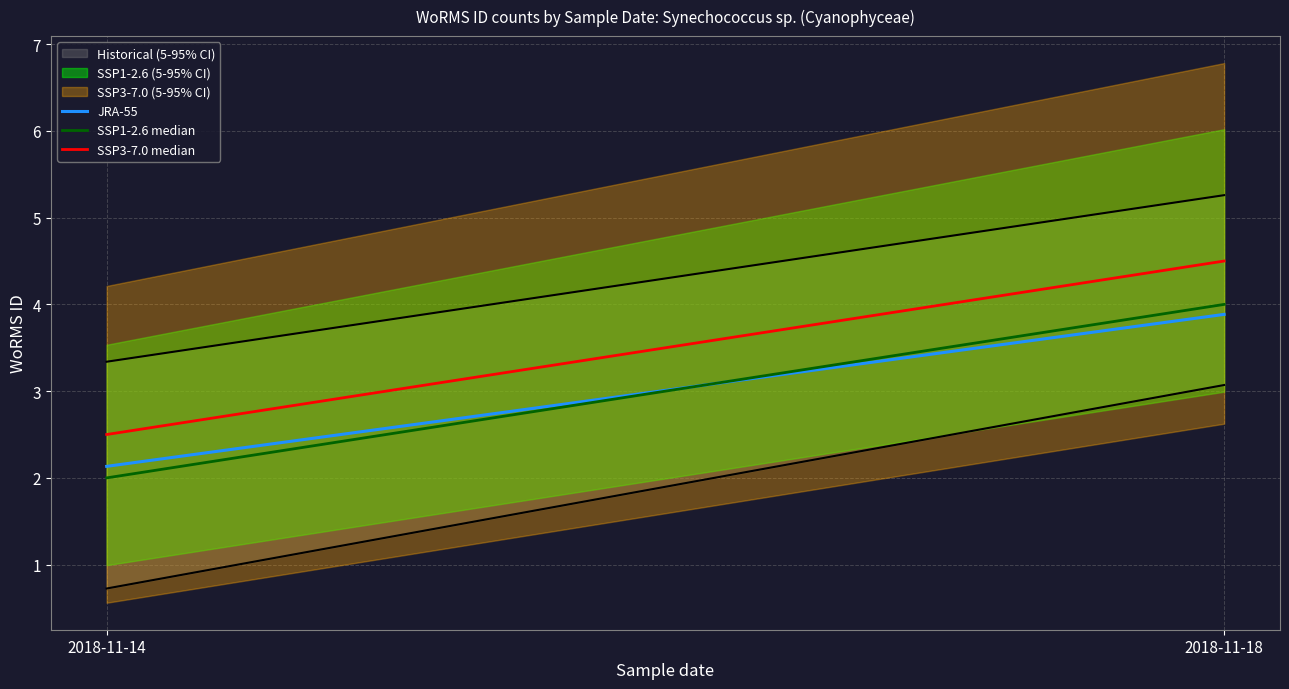

Rank the series at 2018-11-18 from highest to lowest value.

SSP3-7.0 median, SSP1-2.6 median, JRA-55